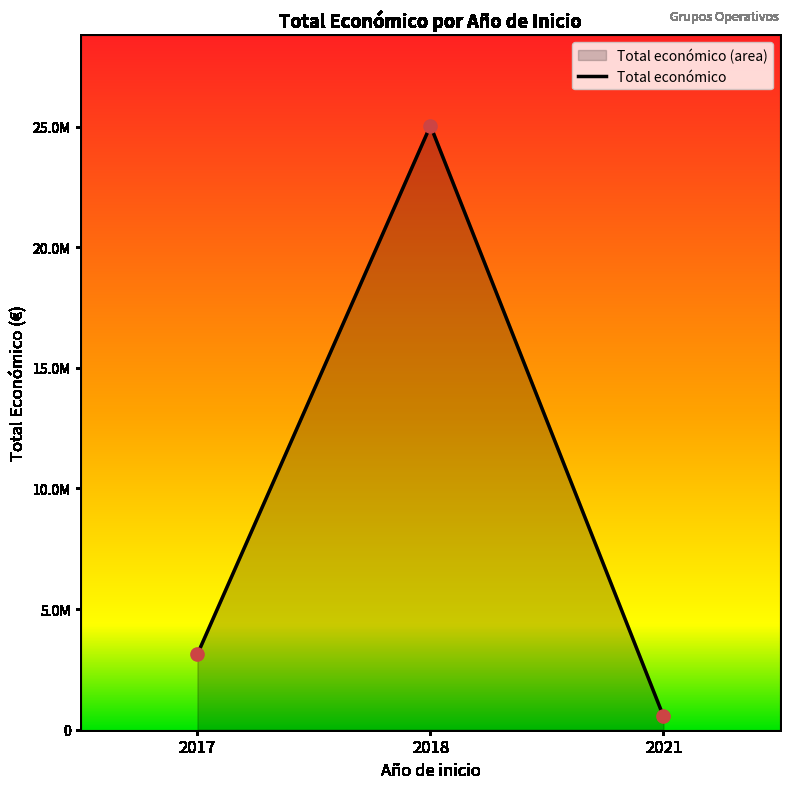

What is the ratio of the value at 2017 to the value at 2021?

5.7